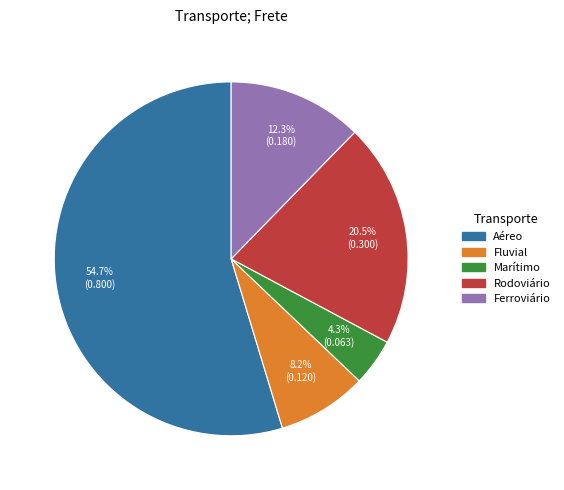

Does Aéreo account for over 50% of the chart?

Yes